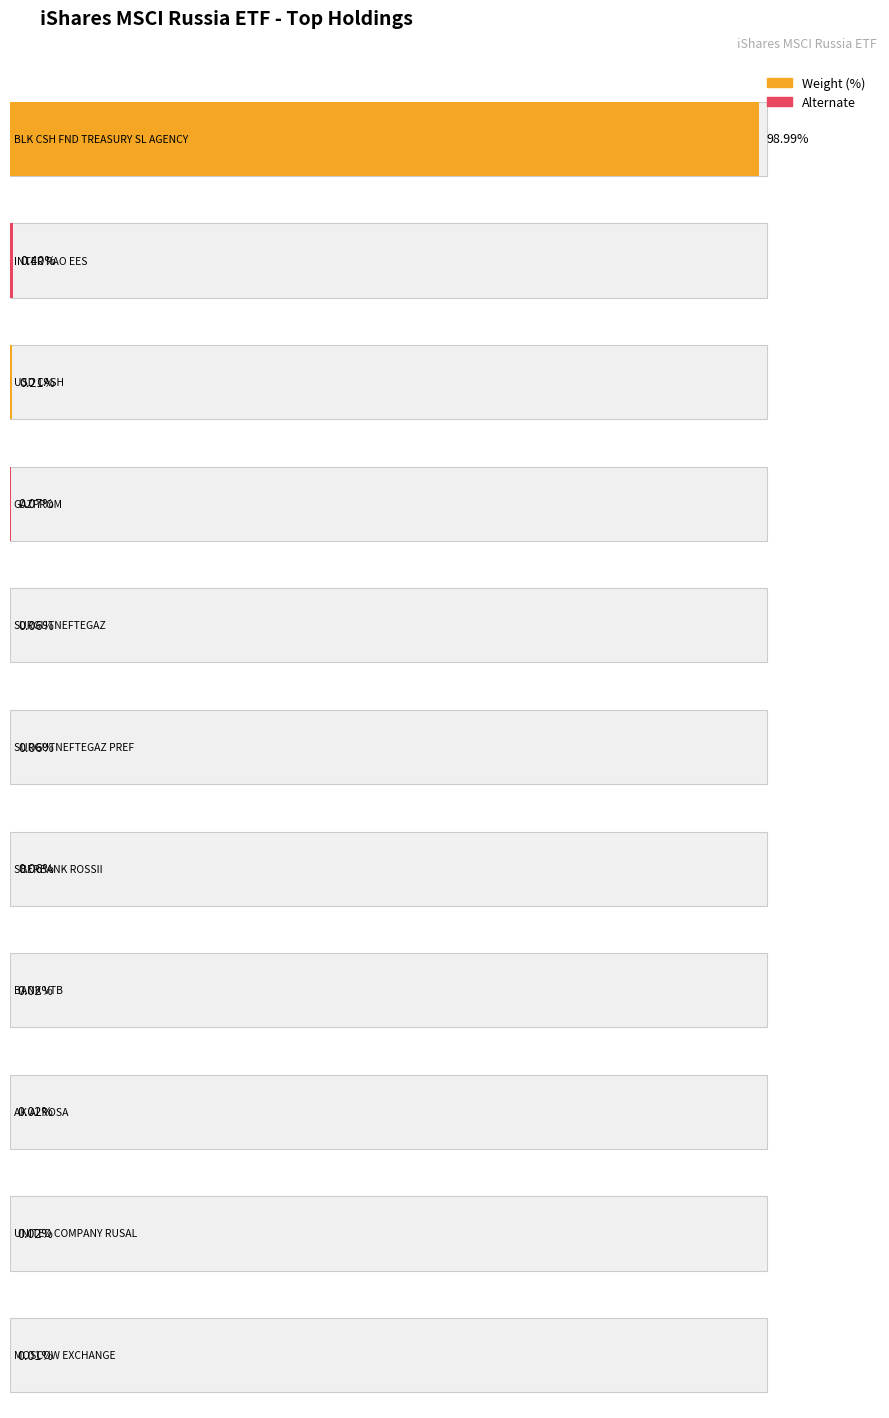

Rank the categories by value from lowest to highest.

MOSCOW EXCHANGE, BANK VTB, AK ALROSA, UNITED COMPANY RUSAL, SURGUTNEFTEGAZ, SURGUTNEFTEGAZ PREF, SBERBANK ROSSII, GAZPROM, USD CASH, INTER RAO EES, BLK CSH FND TREASURY SL AGENCY